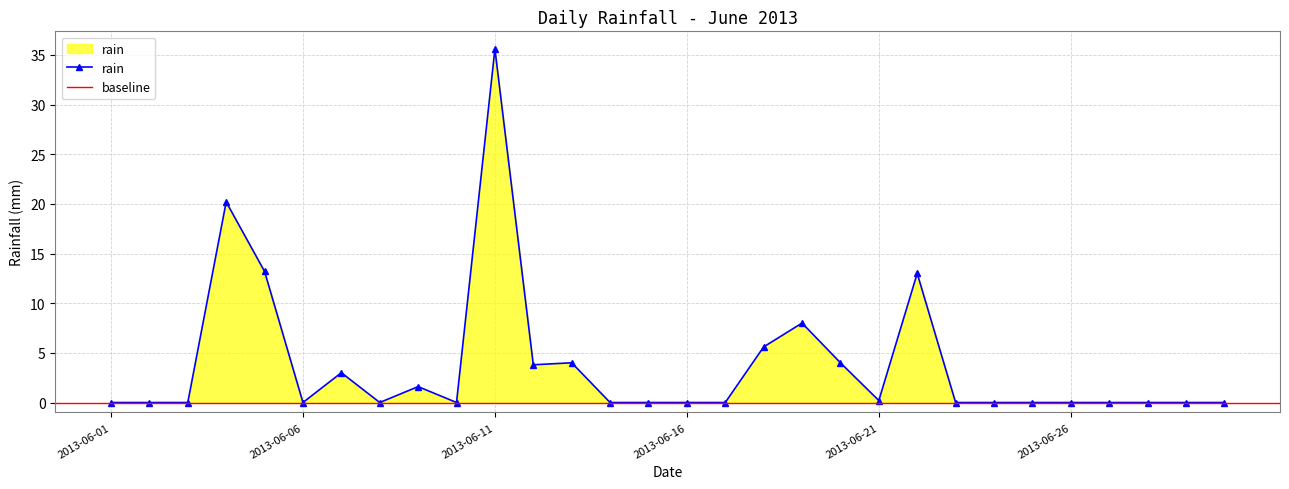

Reading left to right, transcribe all the data shown in this chart.

2013-06-01=0.0	2013-06-02=0.0	2013-06-03=0.0	2013-06-04=20.2	2013-06-05=13.2	2013-06-06=0.0	2013-06-07=3.0	2013-06-08=0.0	2013-06-09=1.6	2013-06-10=0.0	2013-06-11=35.6	2013-06-12=3.8	2013-06-13=4.0	2013-06-14=0.0	2013-06-15=0.0	2013-06-16=0.0	2013-06-17=0.0	2013-06-18=5.6	2013-06-19=8.0	2013-06-20=4.0	2013-06-21=0.2	2013-06-22=13.0	2013-06-23=0.0	2013-06-24=0.0	2013-06-25=0.0	2013-06-26=0.0	2013-06-27=0.0	2013-06-28=0.0	2013-06-29=0.0	2013-06-30=0.0